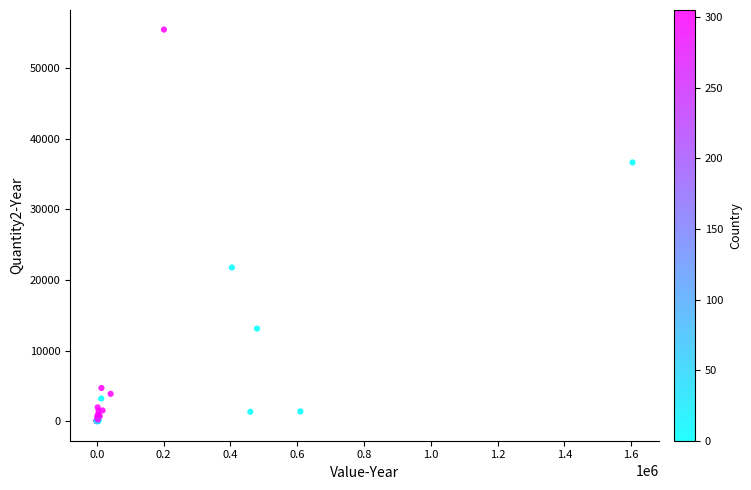

What Y value in the scatter plot is closest to 27745?

21779